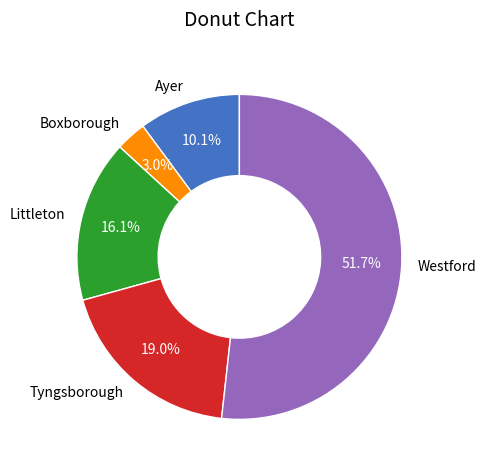

How many segments does this pie chart have?

5